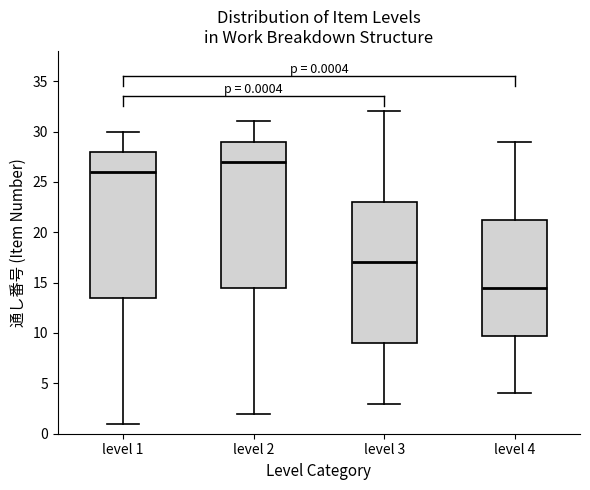

Which box has the highest median line?

level 2